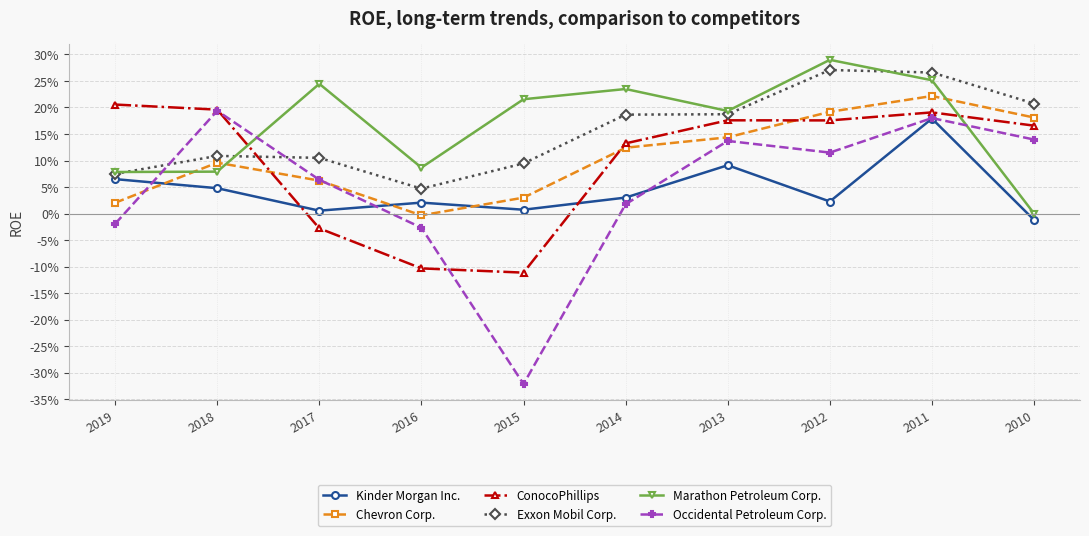

Between 2014 and 2010, which series saw the biggest shift?

Marathon Petroleum Corp.